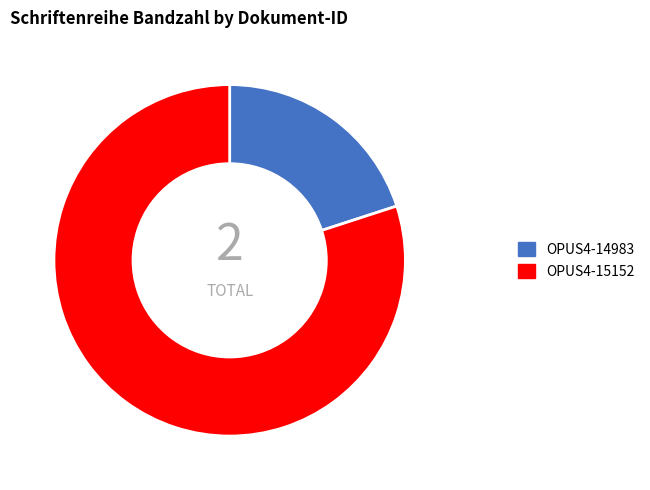

Which category accounts for the majority?

OPUS4-15152